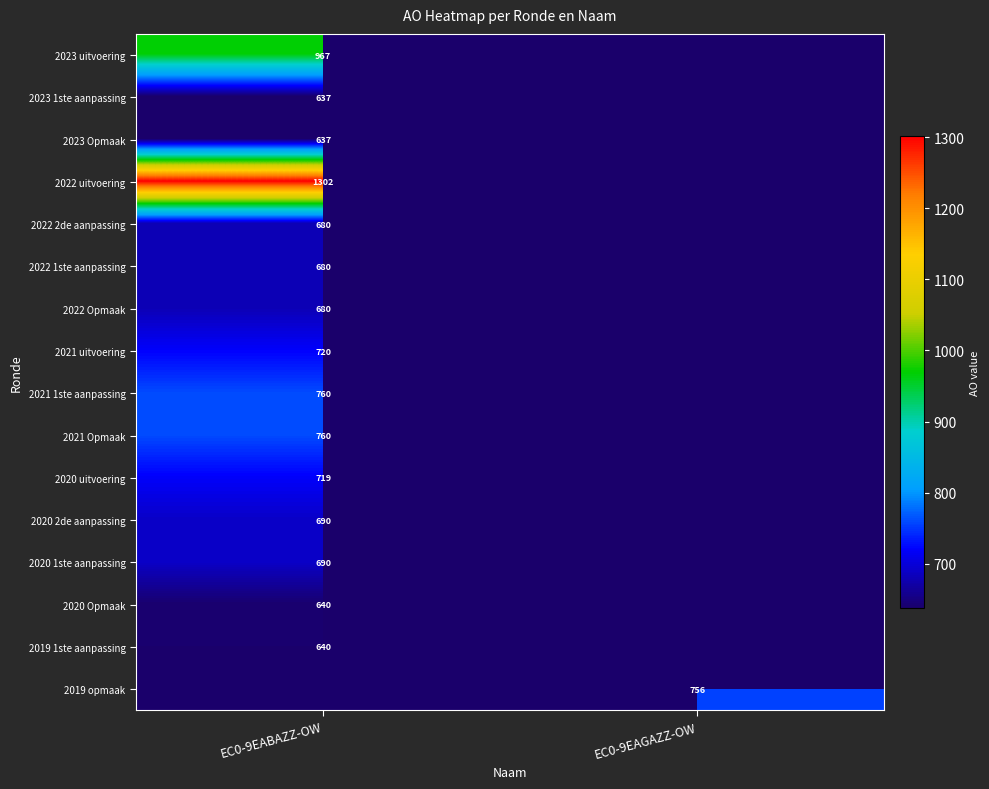

Is it true that 2019 opmaak equals 756 at EC0-9EAGAZZ-OW?

True